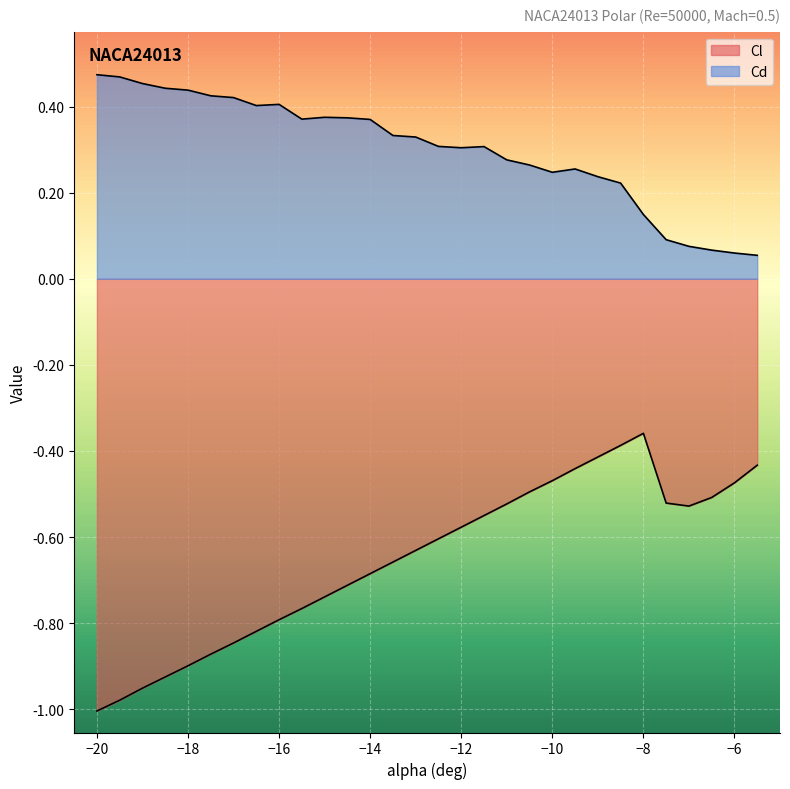

What are all the series names shown in the legend?

Cl, Cd